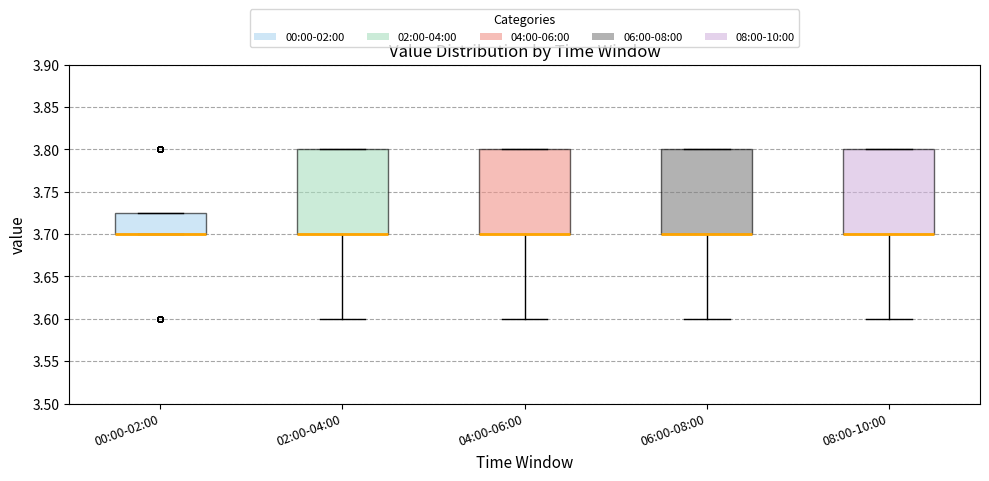

Reading left to right, read every box against the y-axis: the position of its median line, the range the box covers, and the ends of its whiskers. The values are not printed on the chart, so give them approximately, as read against the axis.

00:00-02:00: median 3.700 (drawn on the box's lower edge), box 3.700 to 3.725, whiskers 3.700 to 3.725
02:00-04:00: median 3.700 (drawn on the box's lower edge), box 3.700 to 3.800, whiskers 3.600 to 3.800
04:00-06:00: median 3.700 (drawn on the box's lower edge), box 3.700 to 3.800, whiskers 3.600 to 3.800
06:00-08:00: median 3.700 (drawn on the box's lower edge), box 3.700 to 3.800, whiskers 3.600 to 3.800
08:00-10:00: median 3.700 (drawn on the box's lower edge), box 3.700 to 3.800, whiskers 3.600 to 3.800